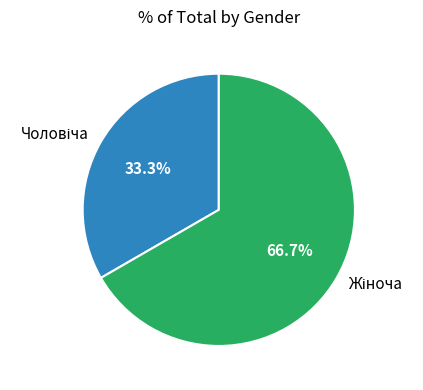

Is there any slice that represents more than half of the pie?

Yes